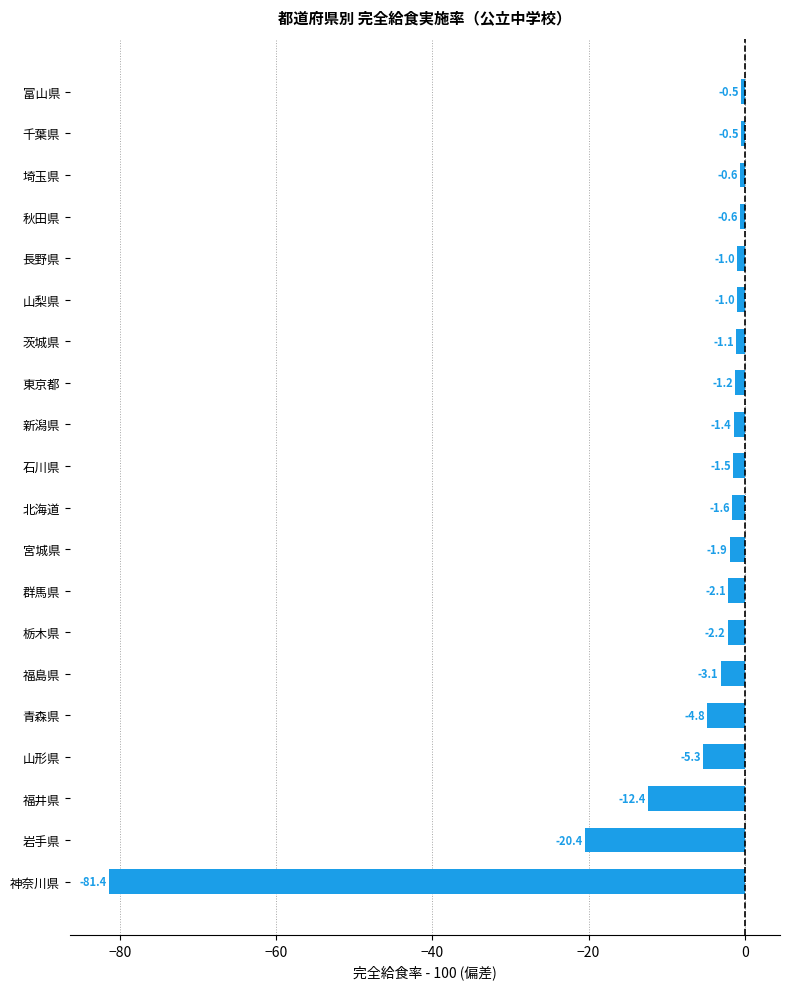

Which label corresponds to the smallest value in the chart?

神奈川県